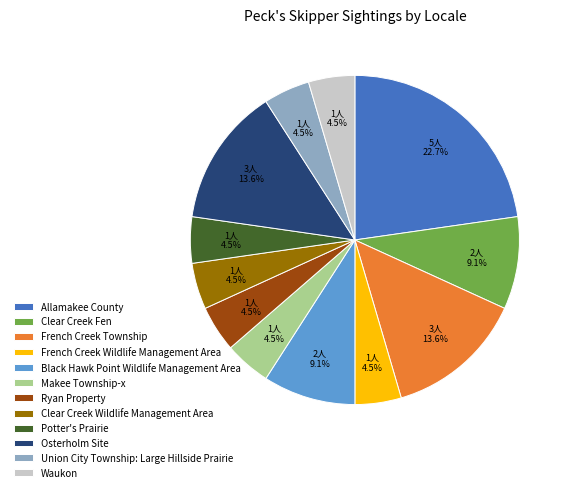

Does Allamakee County account for over 50% of the chart?

No